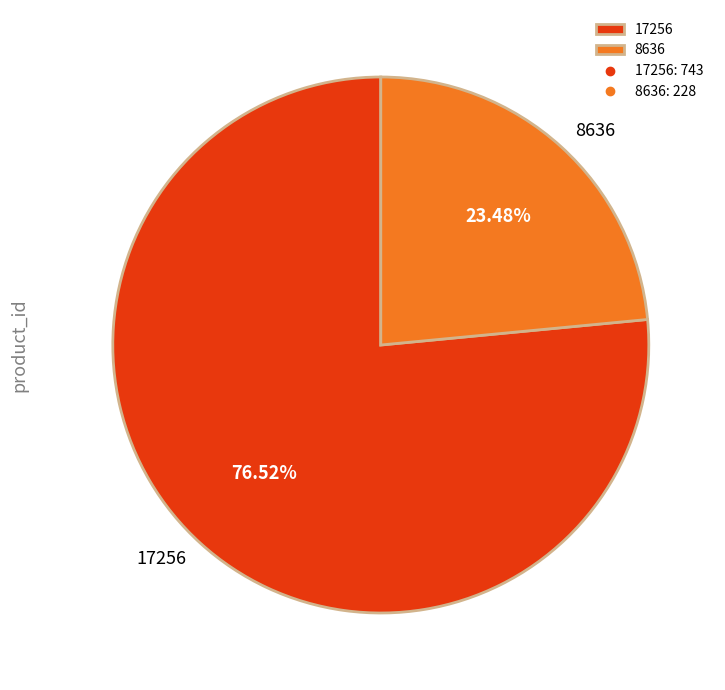

What is the ratio of the value at 8636 to the value at 17256?

0.3